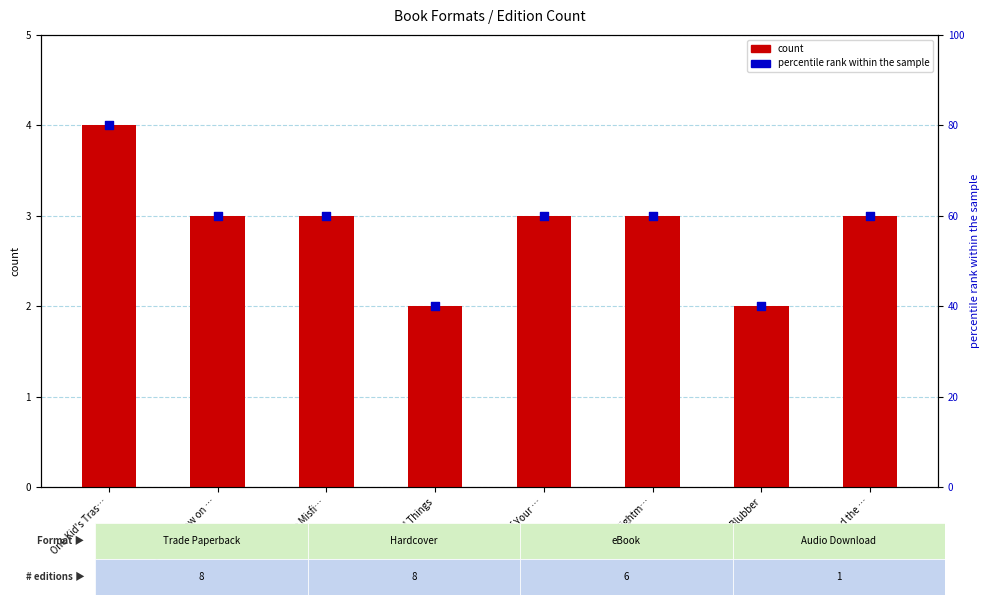

Which series reaches the maximum Y coordinate?

percentile rank within the sample